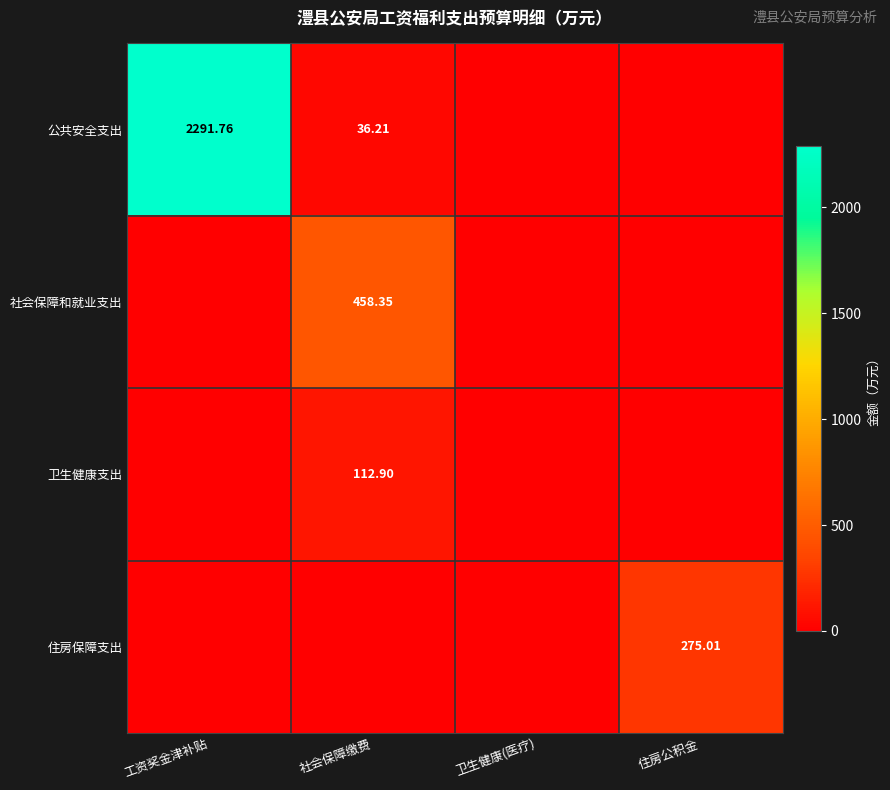

What is the difference between the maximum and minimum values in the 公共安全支出 series?

2291.8